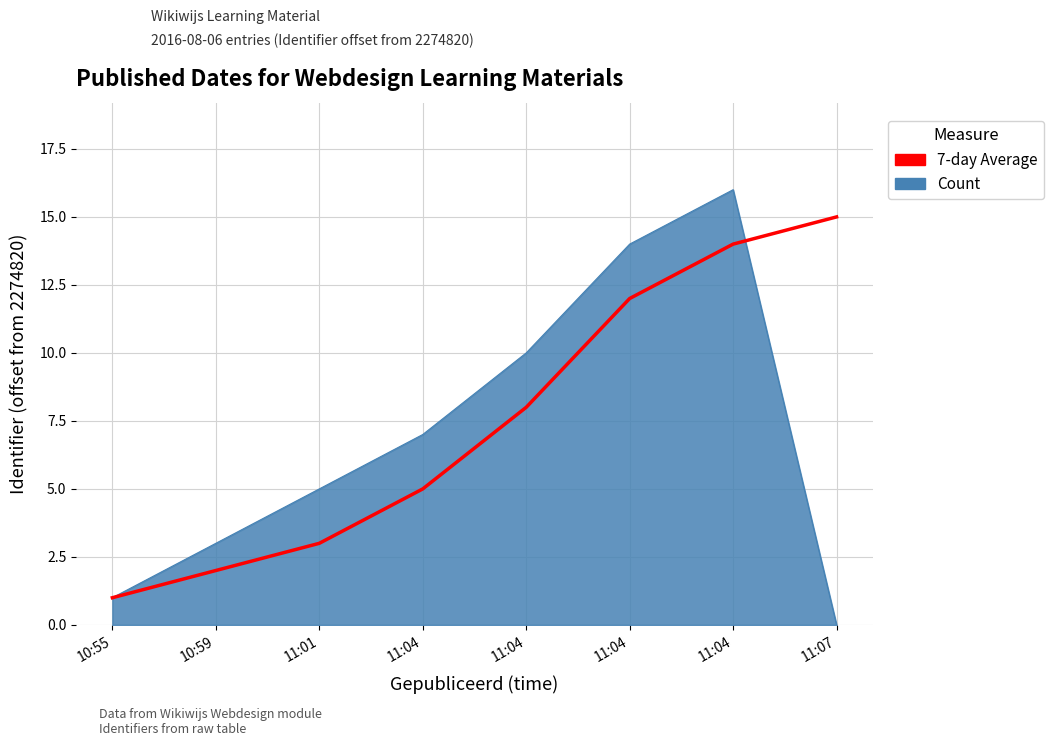

What are all the series names shown in the legend?

7-day Average, Count